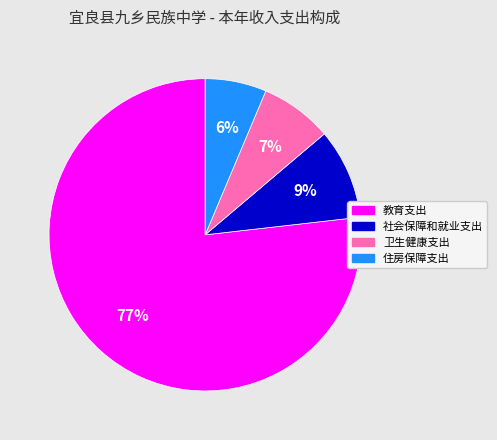

The 社会保障和就业支出 slice represents 9% of the pie. True or false?

True